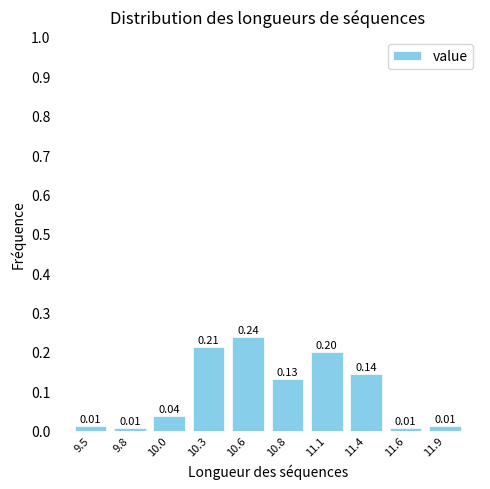

Which has a higher value, 10.8 or 10.0?

10.8